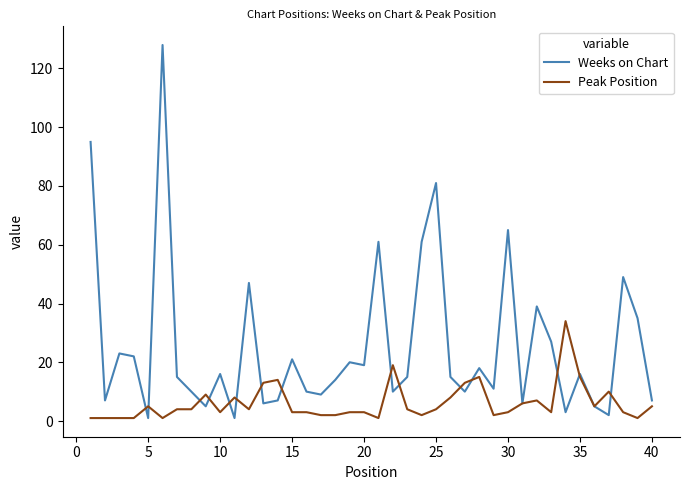

What is the maximum value shown in the chart?

128